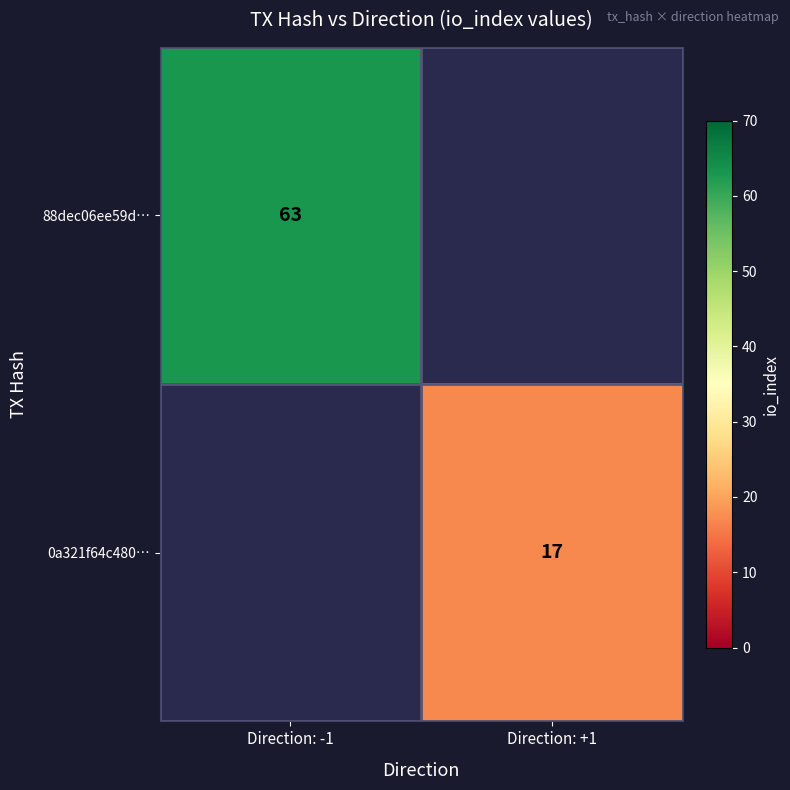

The 0a321f64c480… series shows 23 at Direction: +1. True or false?

False